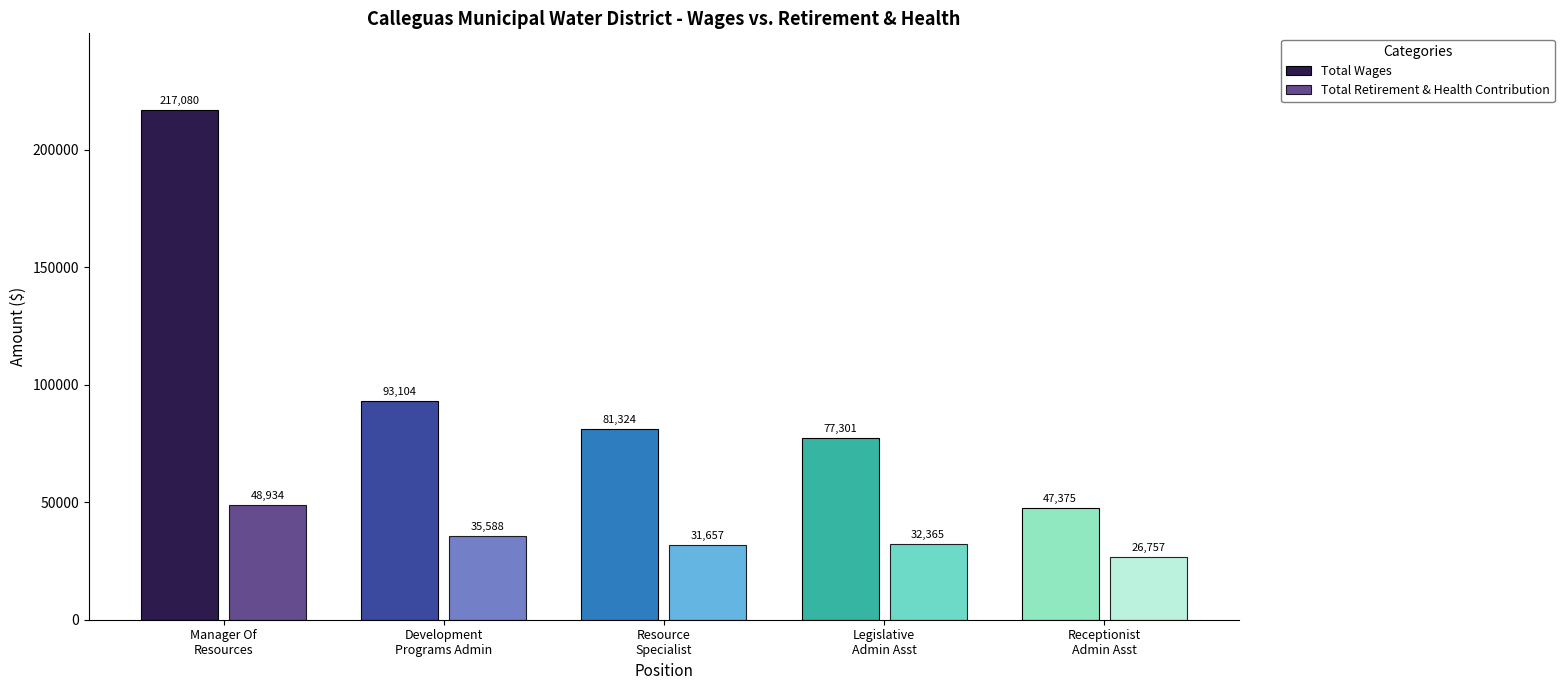

Count the number of categories in the chart.

5